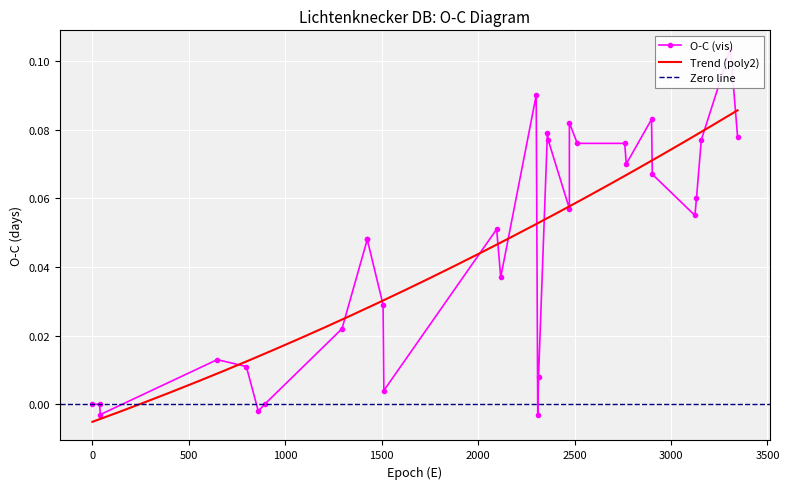

What is the change in value from 798 to 2899?

+0.1